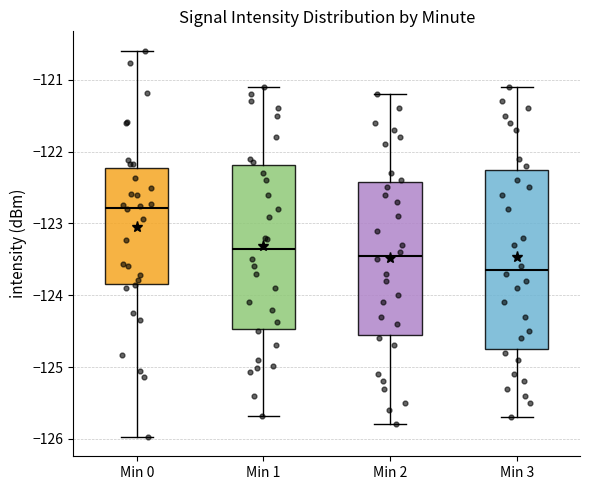

Reading left to right, read every box against the y-axis: the position of its median line, the range the box covers, and the ends of its whiskers. The values are not printed on the chart, so give them approximately, as read against the axis.

Min 0: median -122.8, box -123.8 to -122.2, whiskers -126.0 to -120.6
Min 1: median -123.4, box -124.5 to -122.2, whiskers -125.7 to -121.1
Min 2: median -123.4, box -124.5 to -122.4, whiskers -125.8 to -121.2
Min 3: median -123.6, box -124.7 to -122.2, whiskers -125.7 to -121.1